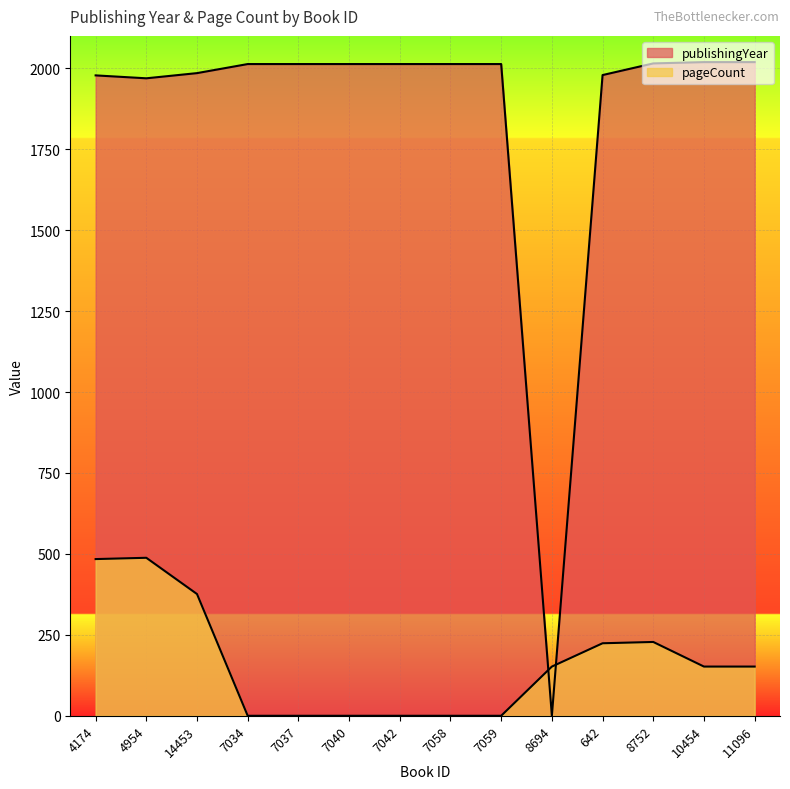

Is it true that publishingYear equals 2641 at 7042?

False